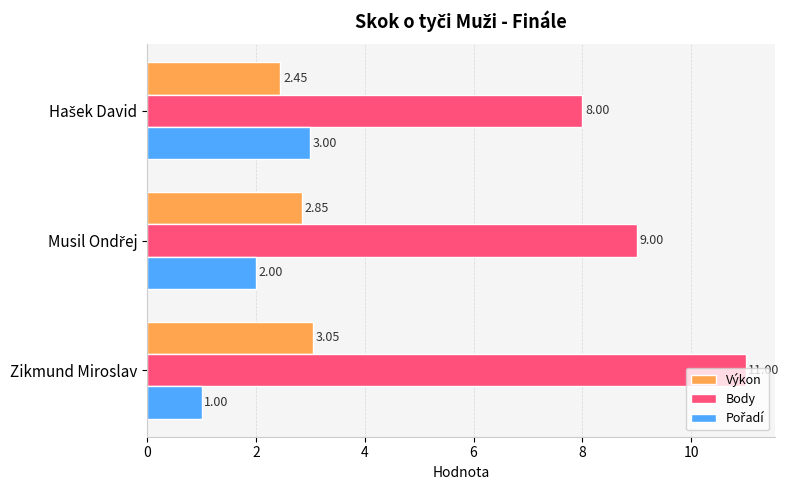

How many values in the Body series are below 9?

1